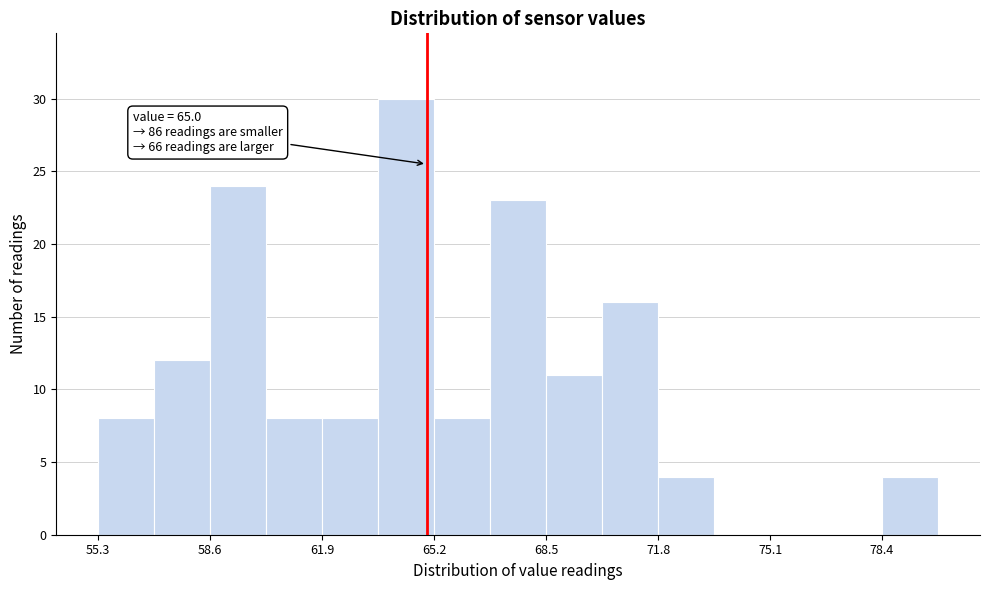

Read against the x-axis, roughly where is the centre of the tallest bar?

64.5